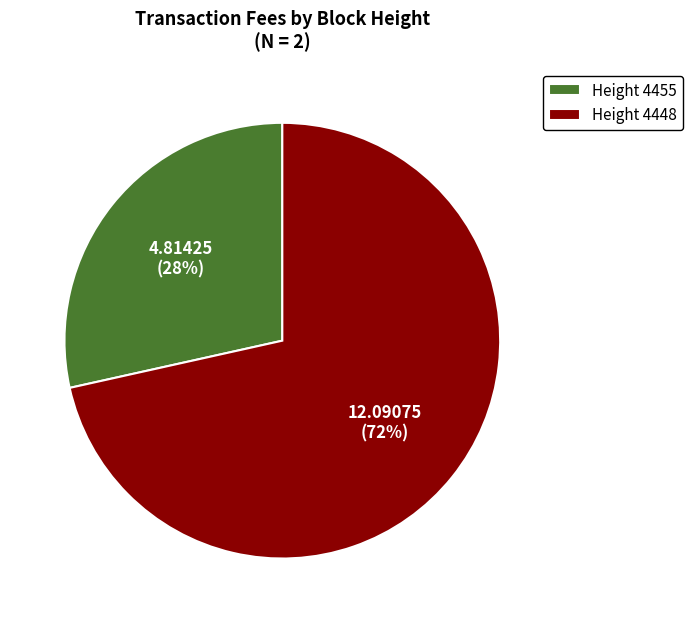

Which has a higher value, Height 4455 or Height 4448?

Height 4448